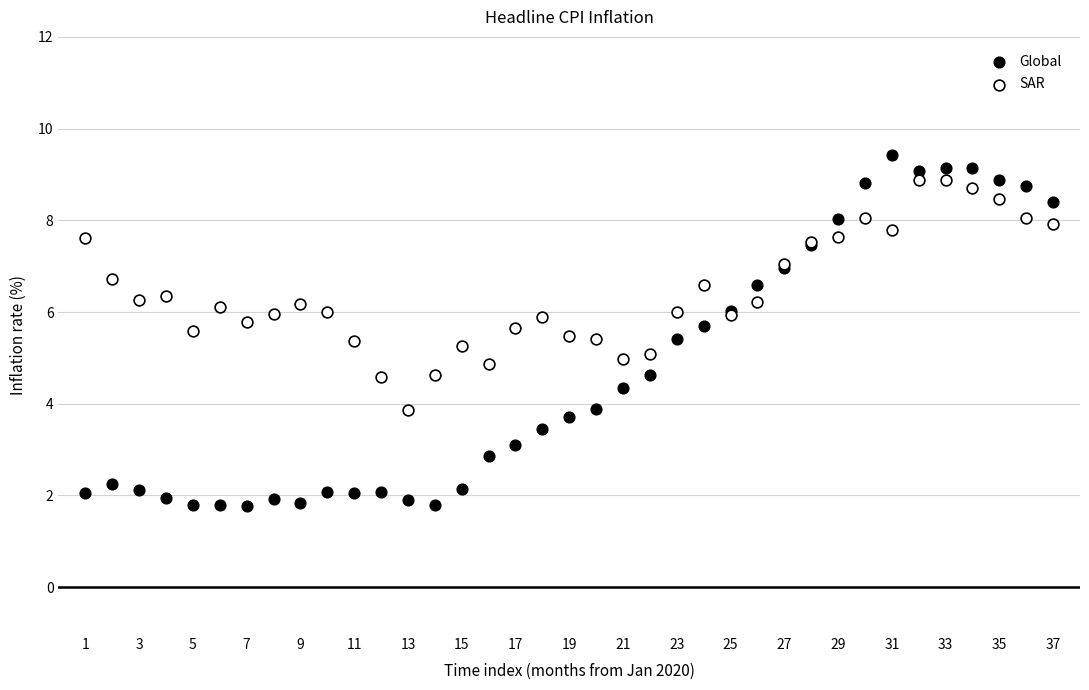

Which series contains the lowest Y value?

Global